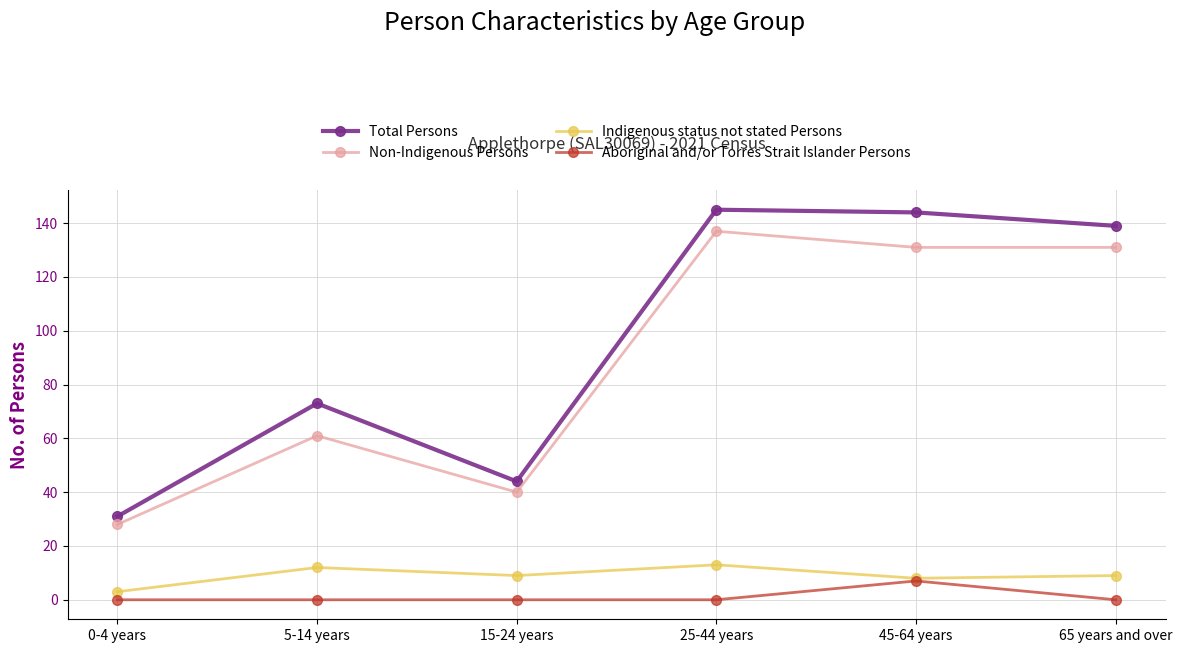

List the series in order of their peak value, highest first.

Total Persons, Non-Indigenous Persons, Indigenous status not stated Persons, Aboriginal and/or Torres Strait Islander Persons